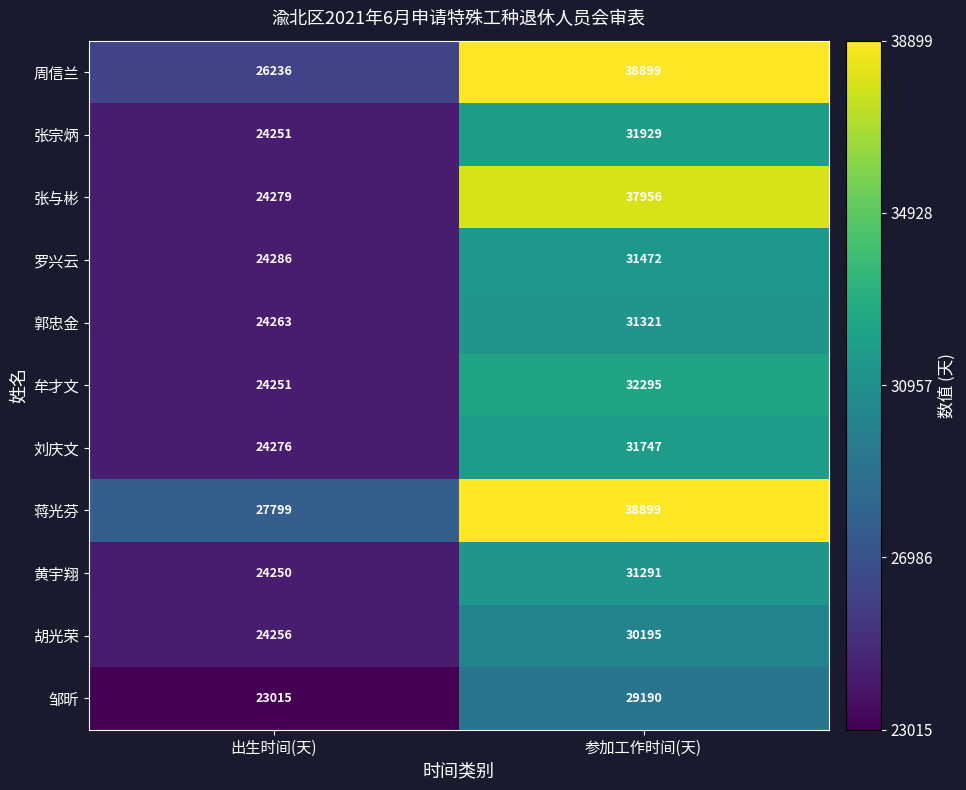

How many categories are shown in the chart?

2